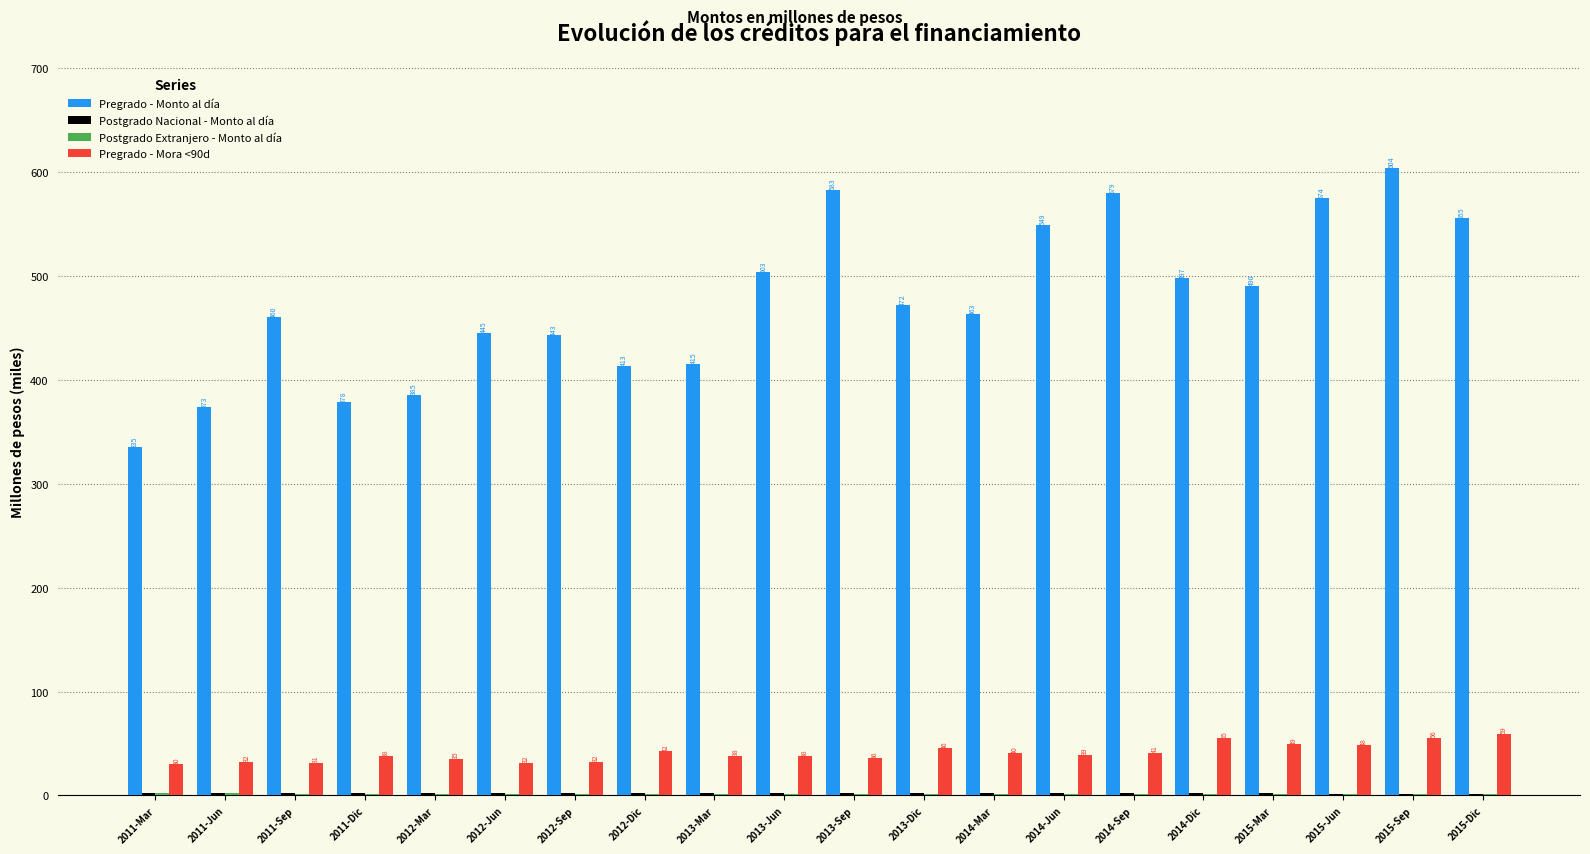

How many values in the Pregrado - Mora <90d series exceed 39?

10